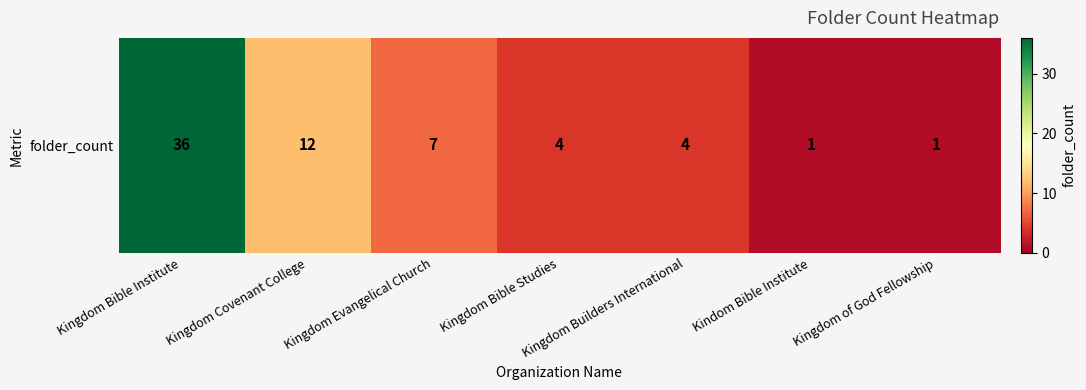

Is it true that the value at Kingdom Builders International is 4?

True